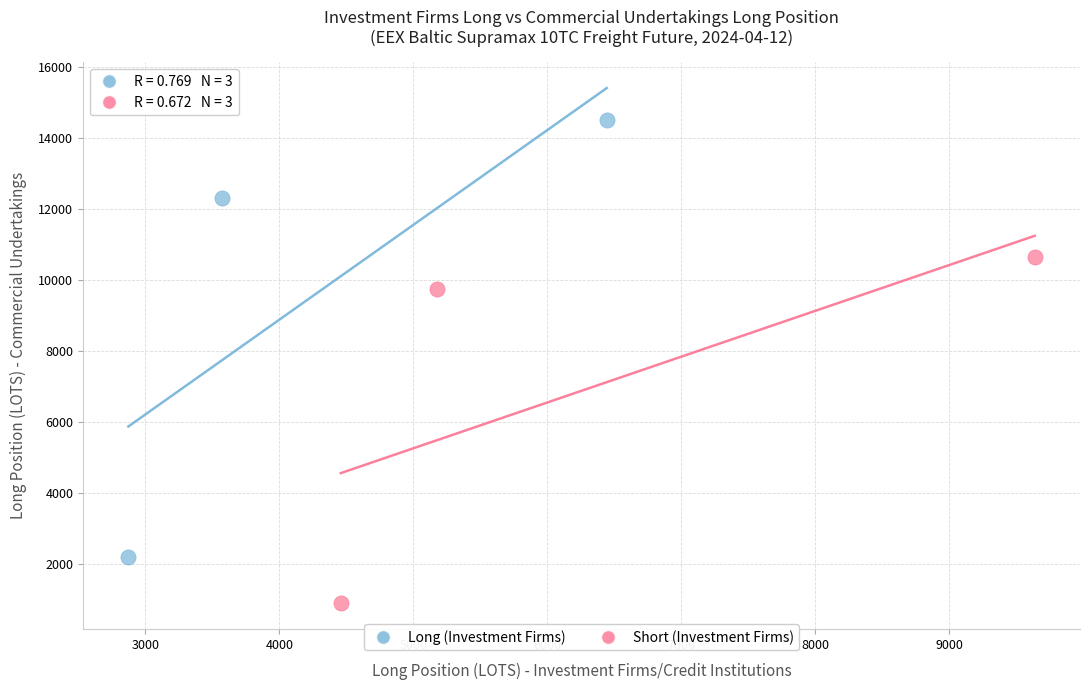

Which series has the largest Y range (max minus min)?

Long (Investment Firms)